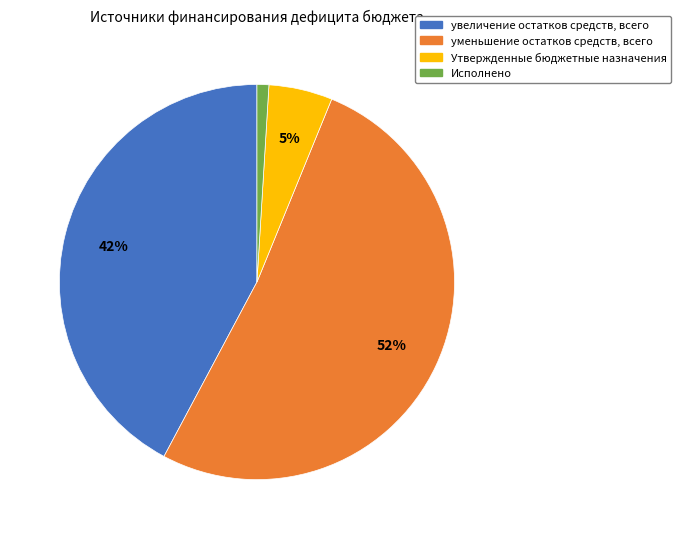

The уменьшение остатков средств, всего slice represents 52% of the pie. True or false?

True